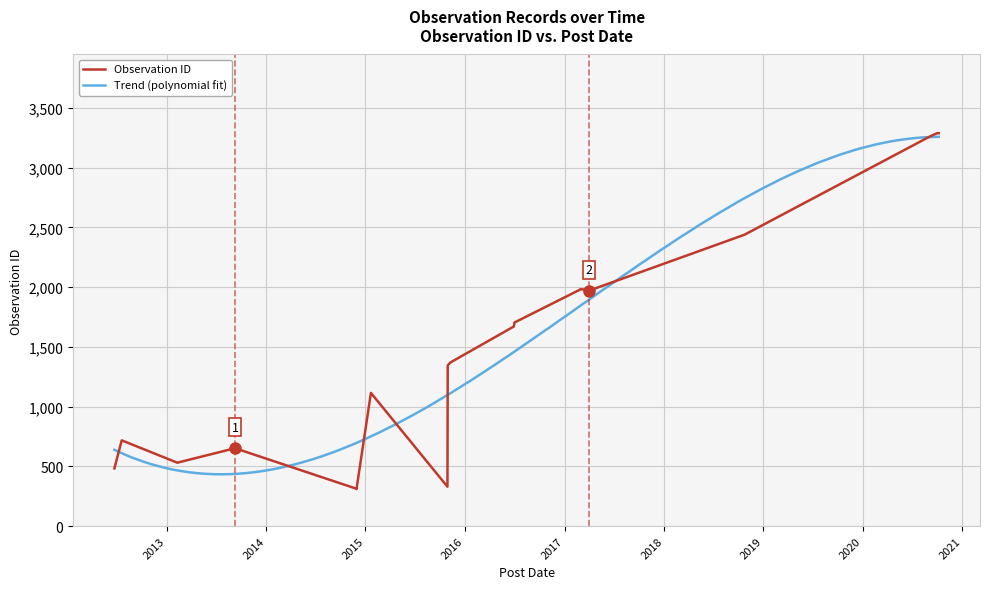

How many values exceed 1370?

8